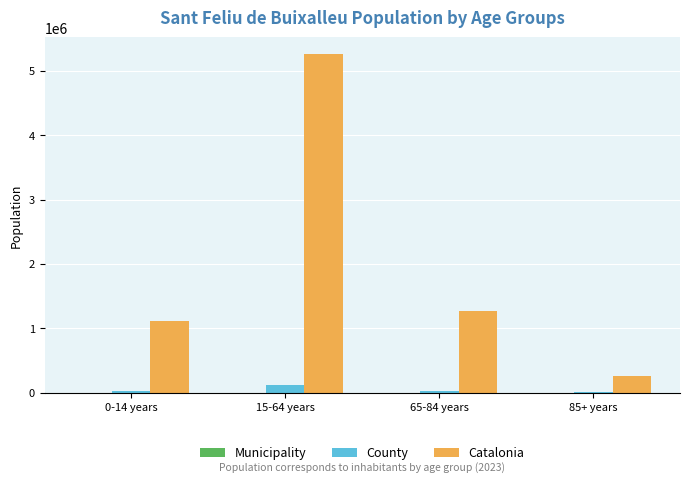

Which series changed the most between 65-84 years and 85+ years?

Catalonia